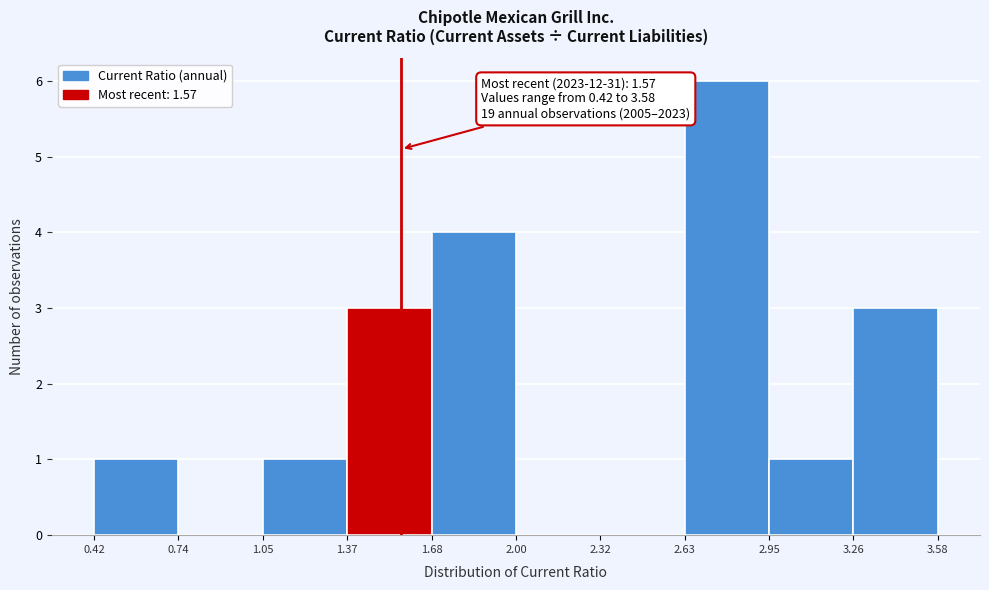

Over which range of the x-axis is the bar tallest?

2.63 to 2.95